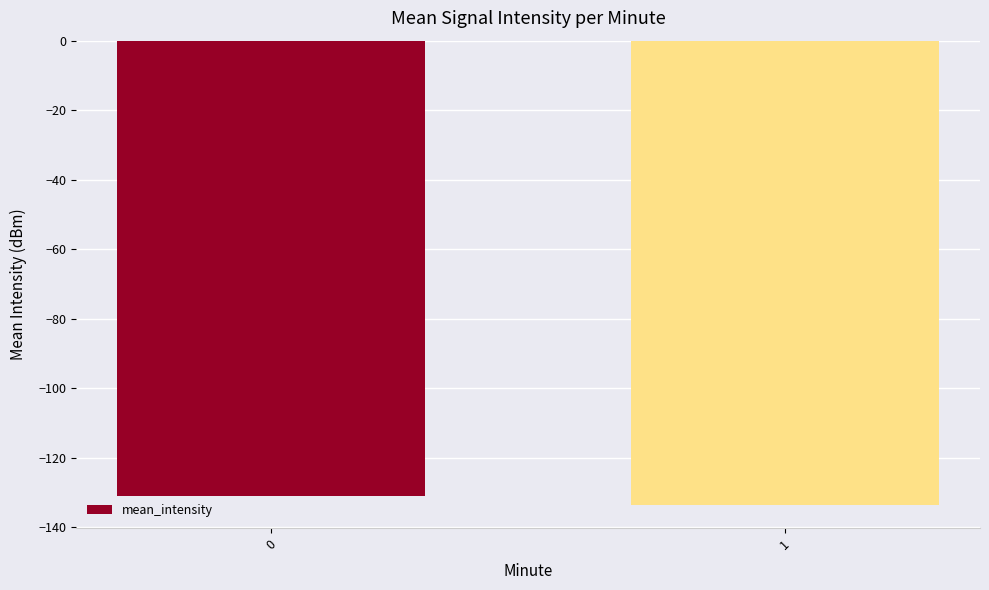

How many series are shown in this chart?

1